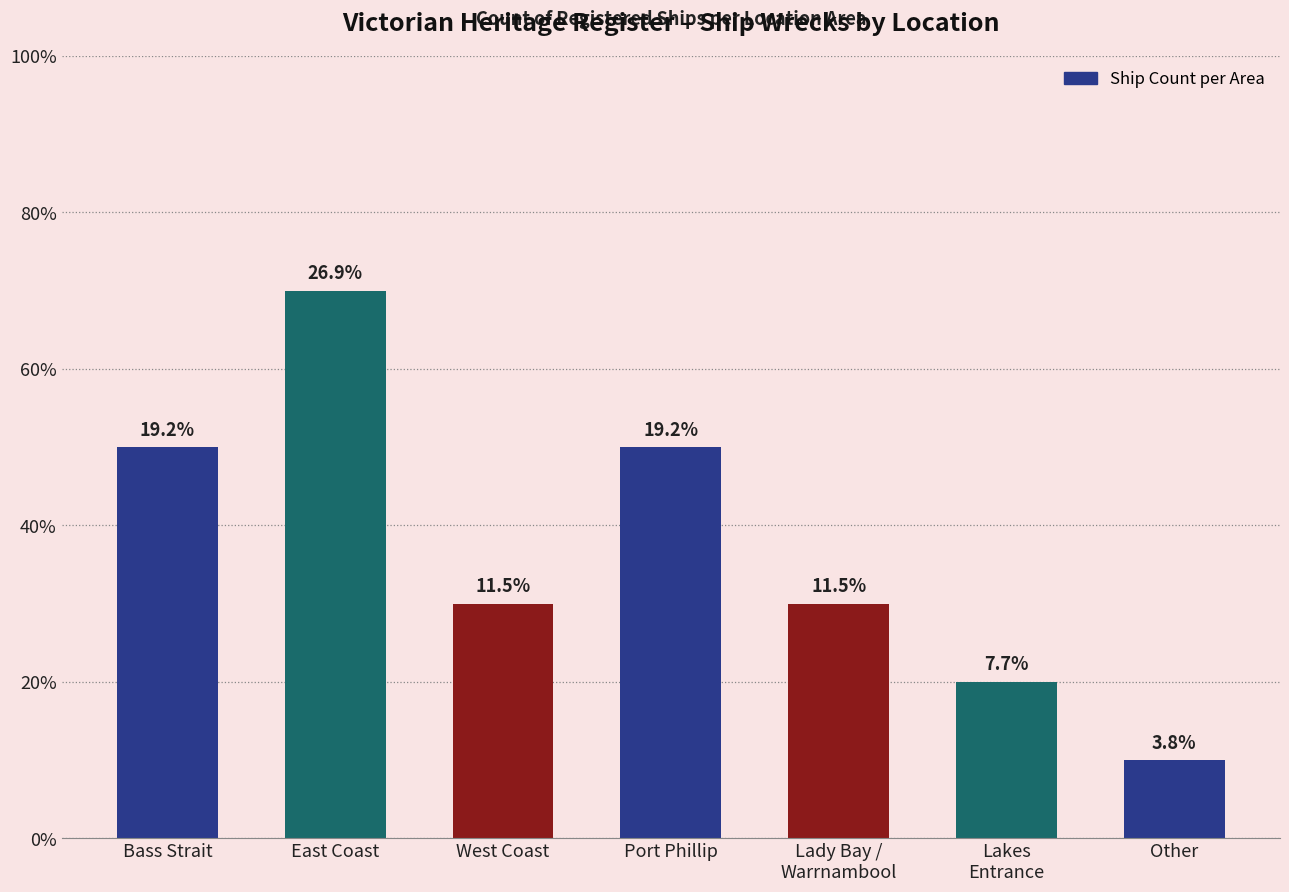

Does the chart contain stacked bars?

No